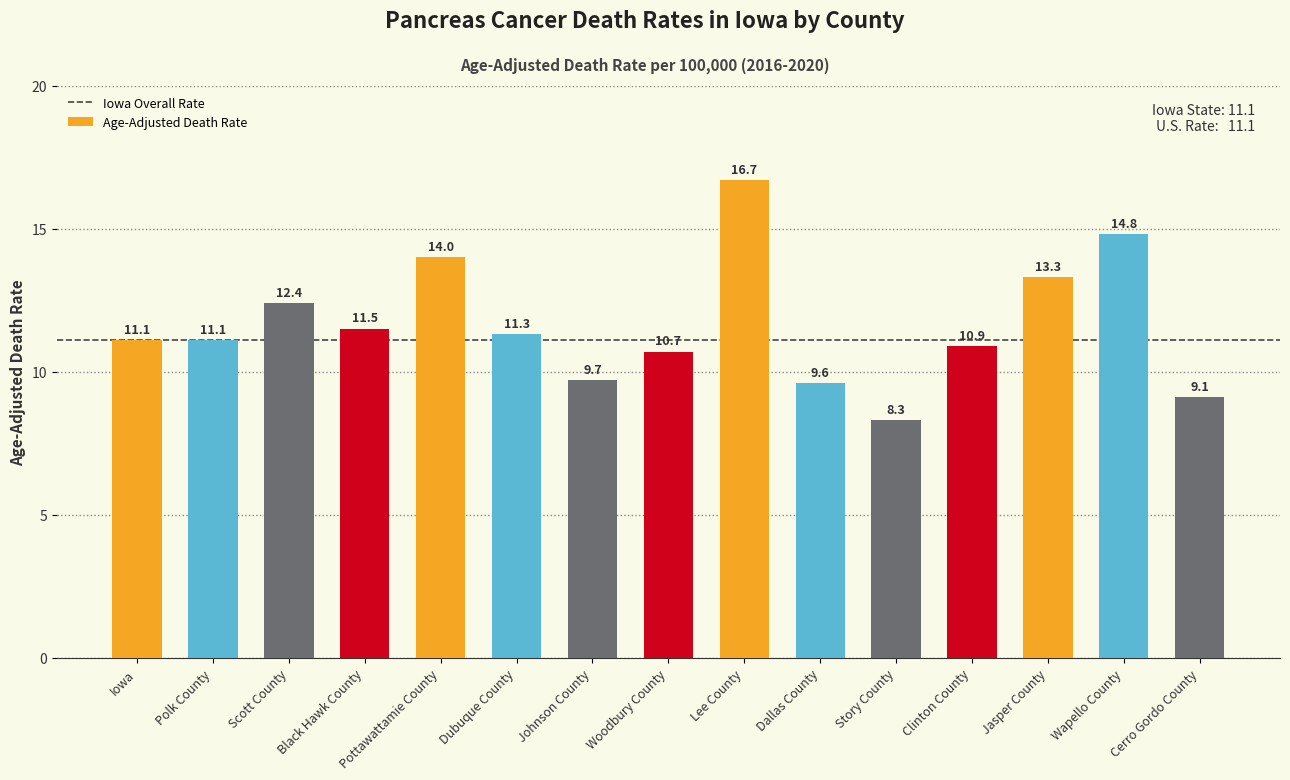

Reading left to right, extract all data points from this chart.

Iowa=11.1	Polk County=11.1	Scott County=12.4	Black Hawk County=11.5	Pottawattamie County=14.0	Dubuque County=11.3	Johnson County=9.7	Woodbury County=10.7	Lee County=16.7	Dallas County=9.6	Story County=8.3	Clinton County=10.9	Jasper County=13.3	Wapello County=14.8	Cerro Gordo County=9.1